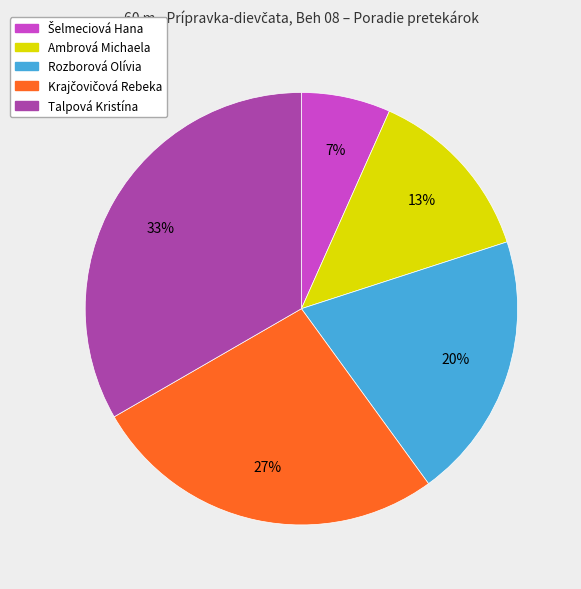

To the nearest percent, what is the difference between the Rozborová Olívia and Talpová Kristína slice percentages?

13%